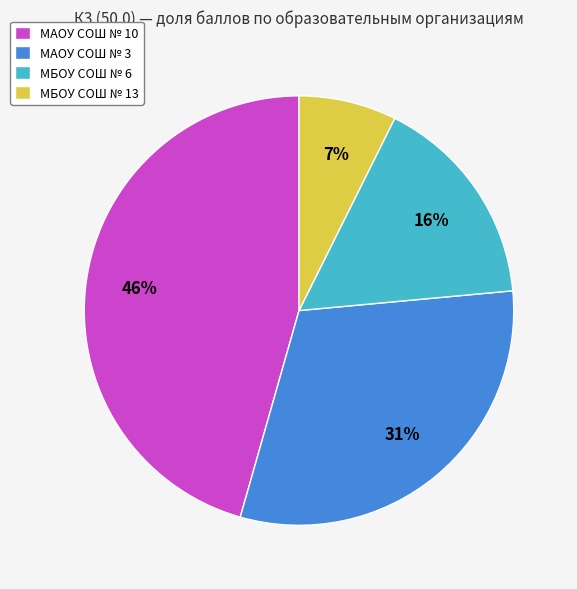

To the nearest percent, what is the average slice percentage?

25%